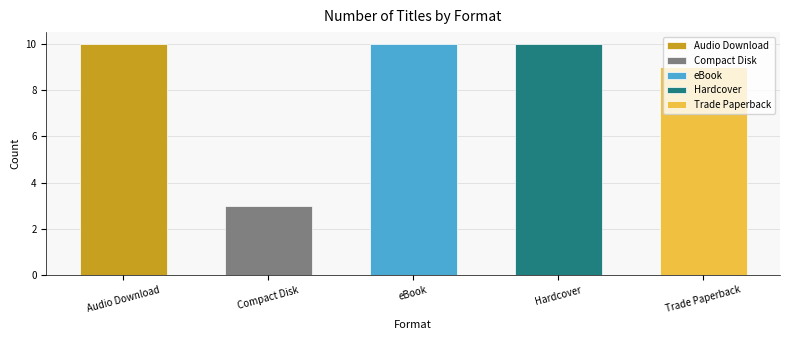

Which has a higher value, eBook or Compact Disk?

eBook